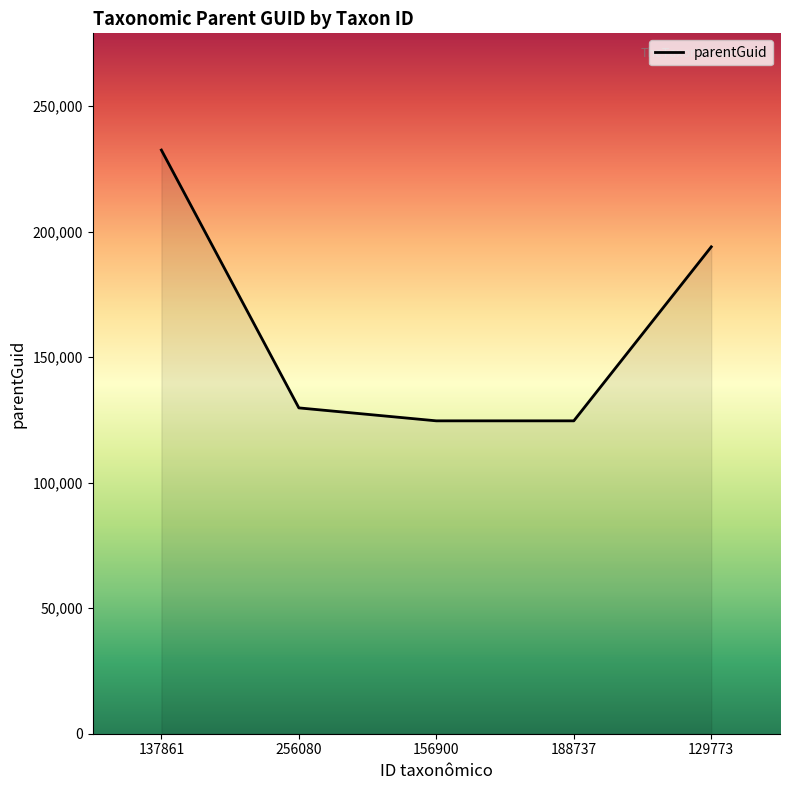

What is the difference between the values at 129773 and 156900?

69328